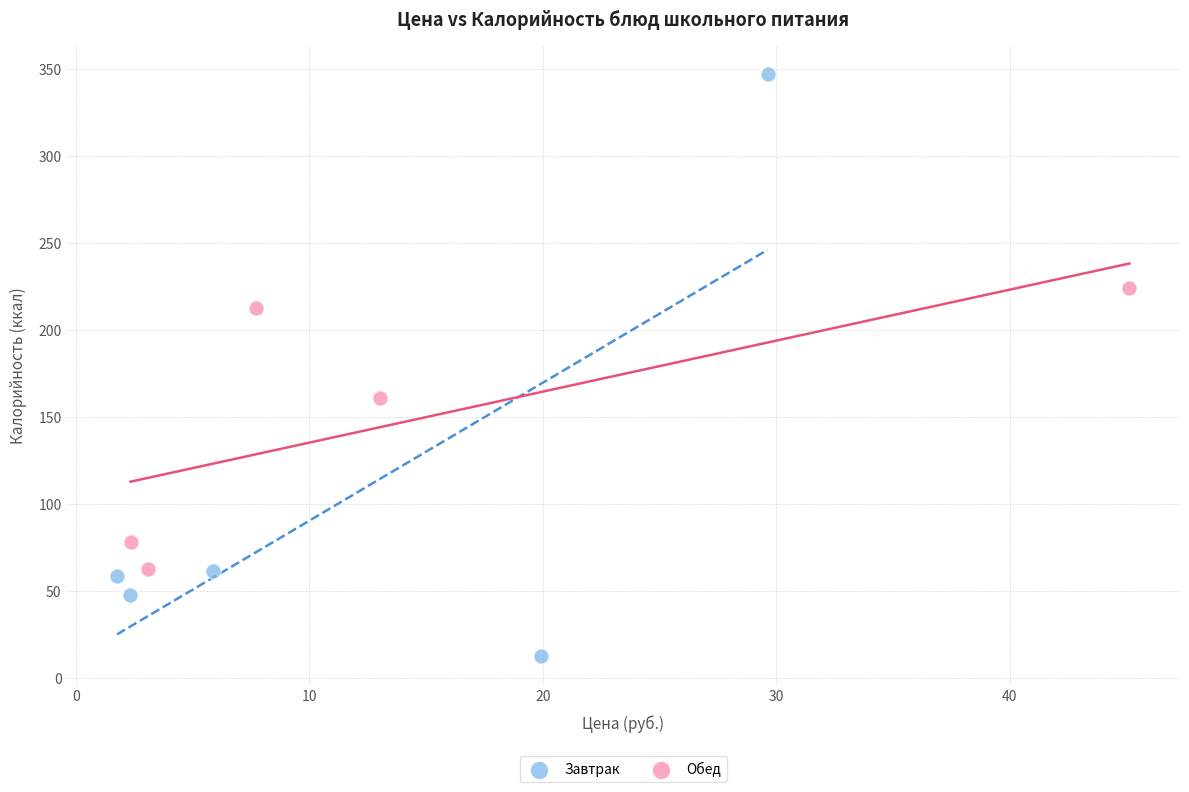

What are all the series names shown in the legend?

Завтрак, Обед